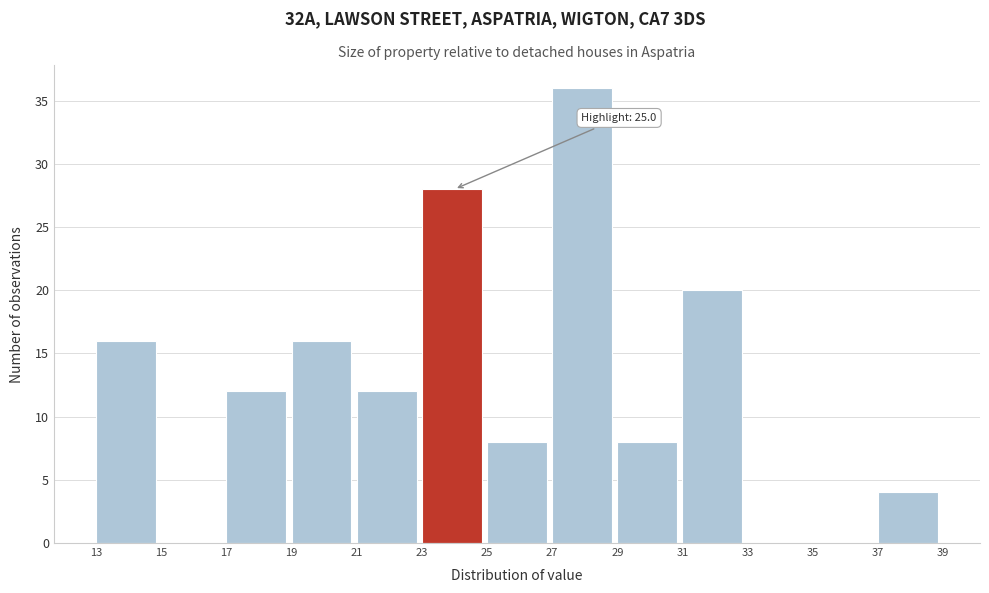

Over which range of the x-axis is the bar tallest?

27 to 29